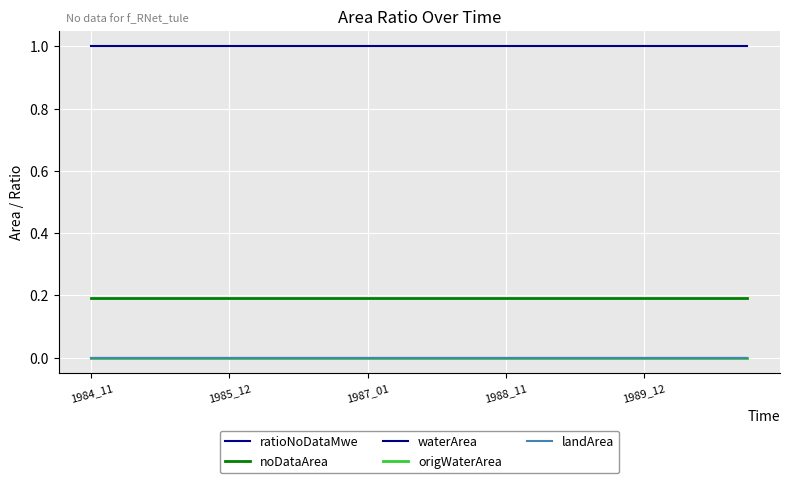

True or false: waterArea has more than 0 points higher than both neighbors.

False